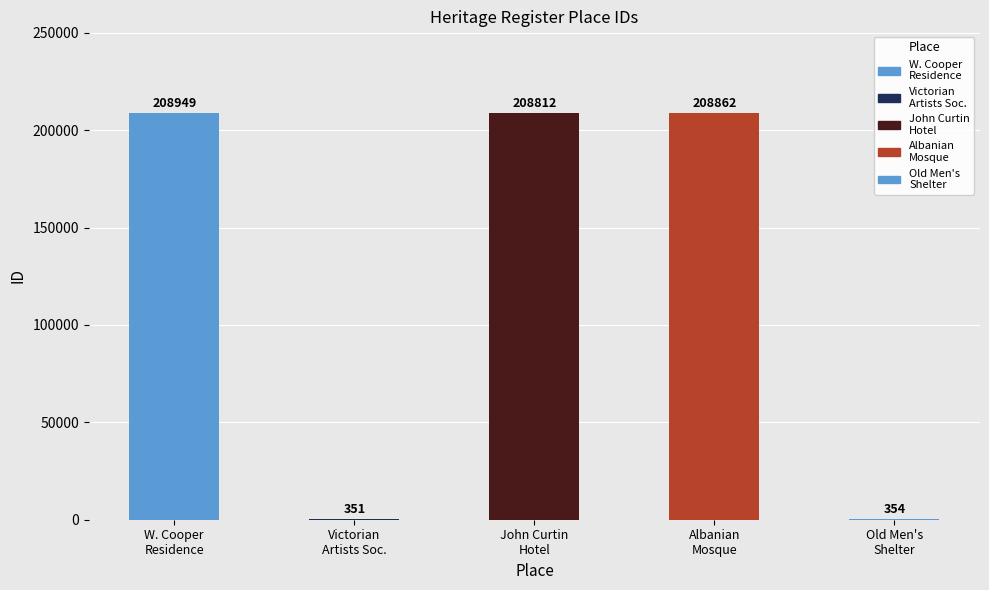

True or false: the data shows 208949 at W. Cooper
Residence.

True